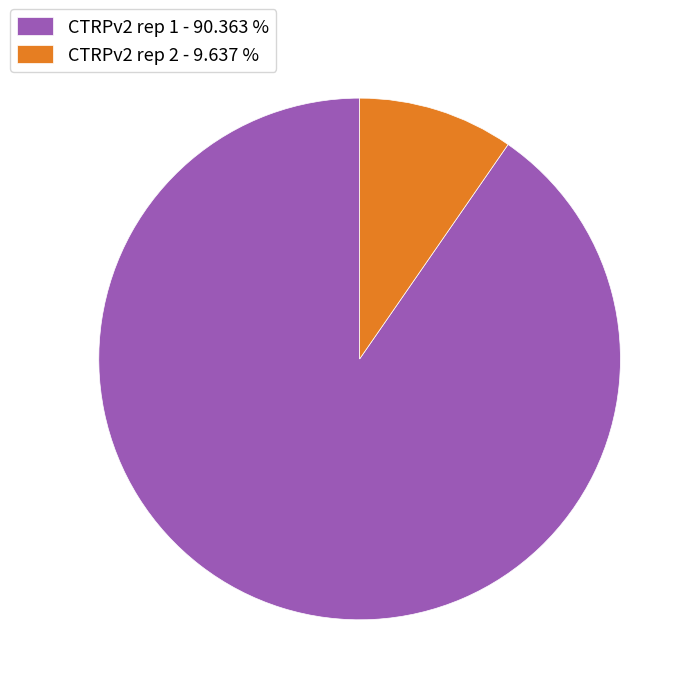

Combined, do CTRPv2 rep 1 - 90.363 % and CTRPv2 rep 2 - 9.637 % account for over 50%?

Yes